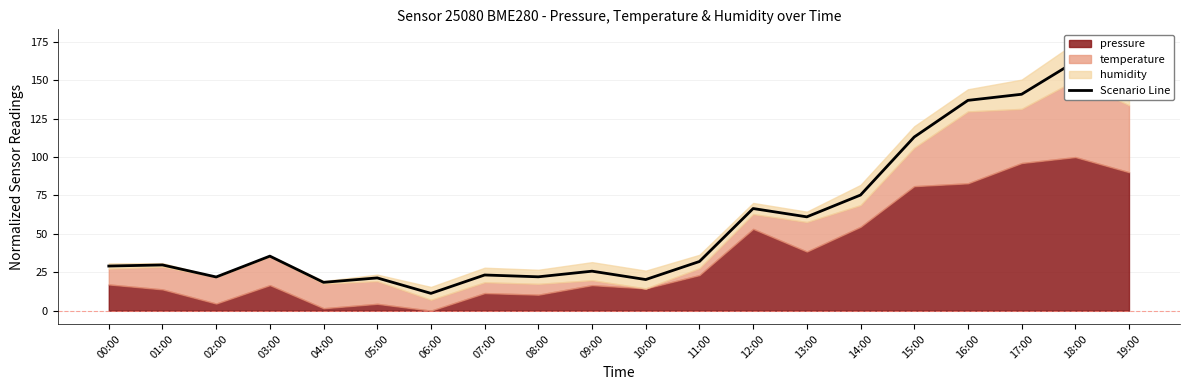

The chart shows a value of 11.2 at 06:00. True or false?

True